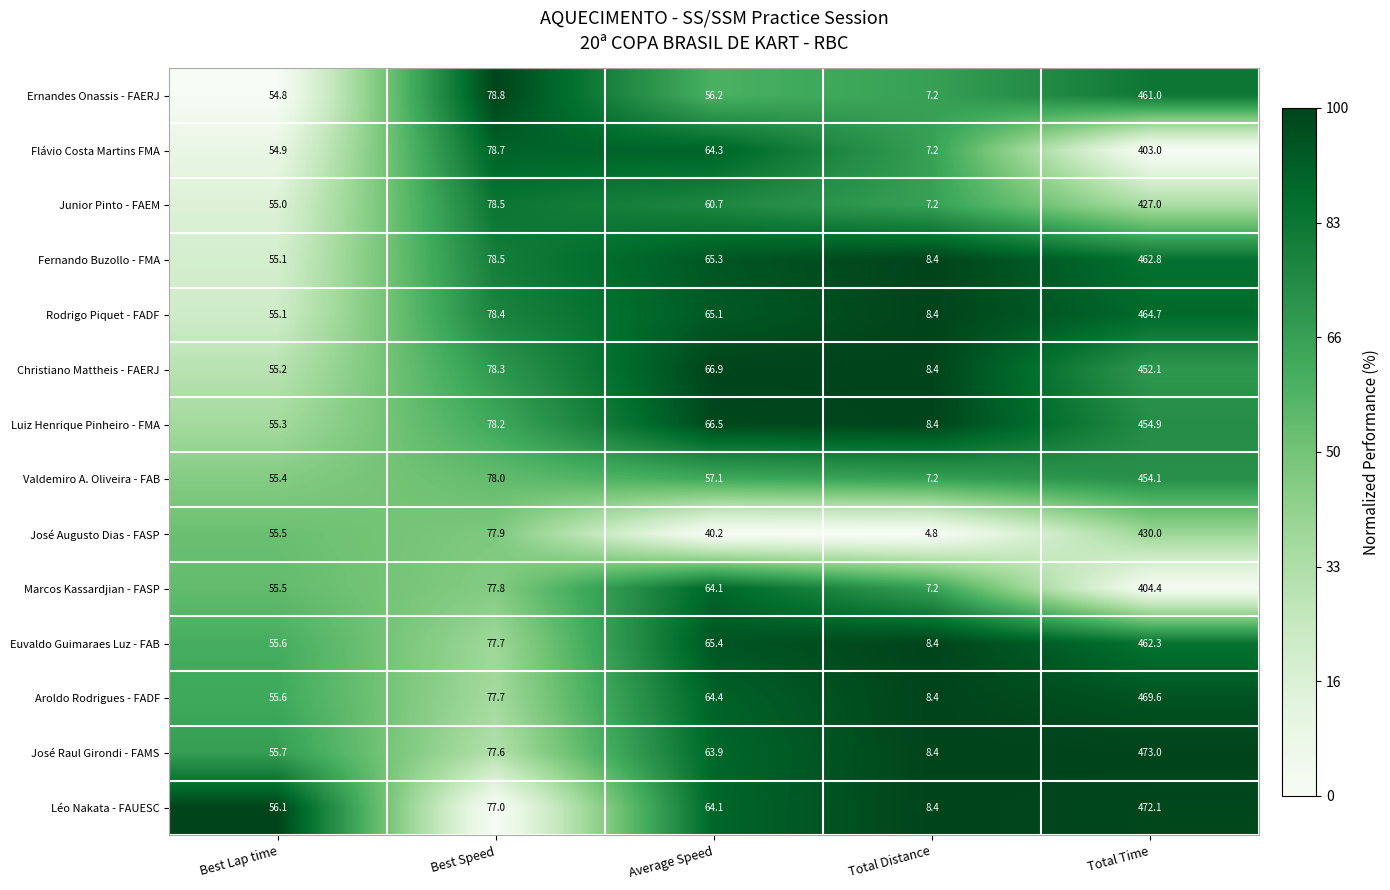

Rank the series by their maximum value, from lowest to highest.

Flávio Costa Martins FMA, Marcos Kassardjian - FASP, Junior Pinto - FAEM, José Augusto Dias - FASP, Christiano Mattheis - FAERJ, Valdemiro A. Oliveira - FAB, Luiz Henrique Pinheiro - FMA, Ernandes Onassis - FAERJ, Euvaldo Guimaraes Luz - FAB, Fernando Buzollo - FMA, Rodrigo Piquet - FADF, Aroldo Rodrigues - FADF, Léo Nakata - FAUESC, José Raul Girondi - FAMS